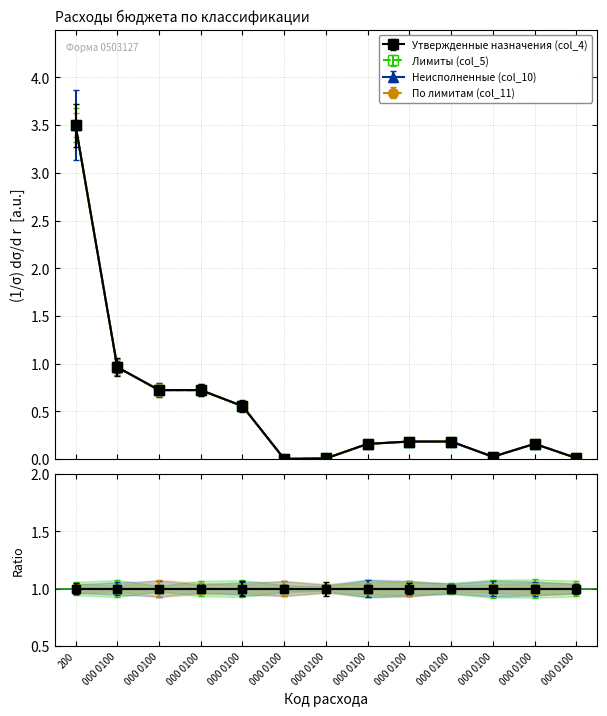

Reading left to right, extract all data points from this chart.

Утвержденные назначения (col_4): 200=3.5	000 0100=1.0	000 0100 100=0.7	000 0100 120=0.7	000 0100 121=0.6	000 0100 122=0.0	000 0100 123=0.0	000 0100 129=0.2	000 0100 200=0.2	000 0100 240=0.2	000 0100 242=0.0	000 0100 244=0.2	000 0100 500=0.0
Лимиты (col_5): 200=3.5	000 0100=1.0	000 0100 100=0.7	000 0100 120=0.7	000 0100 121=0.6	000 0100 122=0.0	000 0100 123=0.0	000 0100 129=0.2	000 0100 200=0.2	000 0100 240=0.2	000 0100 242=0.0	000 0100 244=0.2	000 0100 500=0.0
Неисполненные (col_10): 200=3.5	000 0100=1.0	000 0100 100=0.7	000 0100 120=0.7	000 0100 121=0.6	000 0100 122=0.0	000 0100 123=0.0	000 0100 129=0.2	000 0100 200=0.2	000 0100 240=0.2	000 0100 242=0.0	000 0100 244=0.2	000 0100 500=0.0
По лимитам (col_11): 200=3.5	000 0100=1.0	000 0100 100=0.7	000 0100 120=0.7	000 0100 121=0.6	000 0100 122=0.0	000 0100 123=0.0	000 0100 129=0.2	000 0100 200=0.2	000 0100 240=0.2	000 0100 242=0.0	000 0100 244=0.2	000 0100 500=0.0